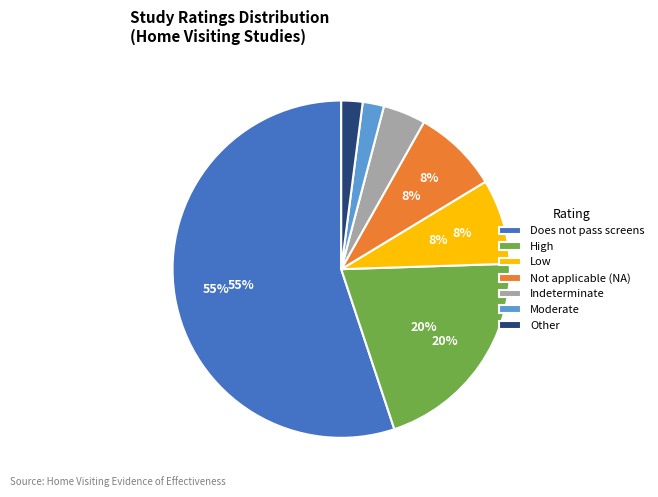

To the nearest percent, what is the combined percentage of Moderate and Low?

10%